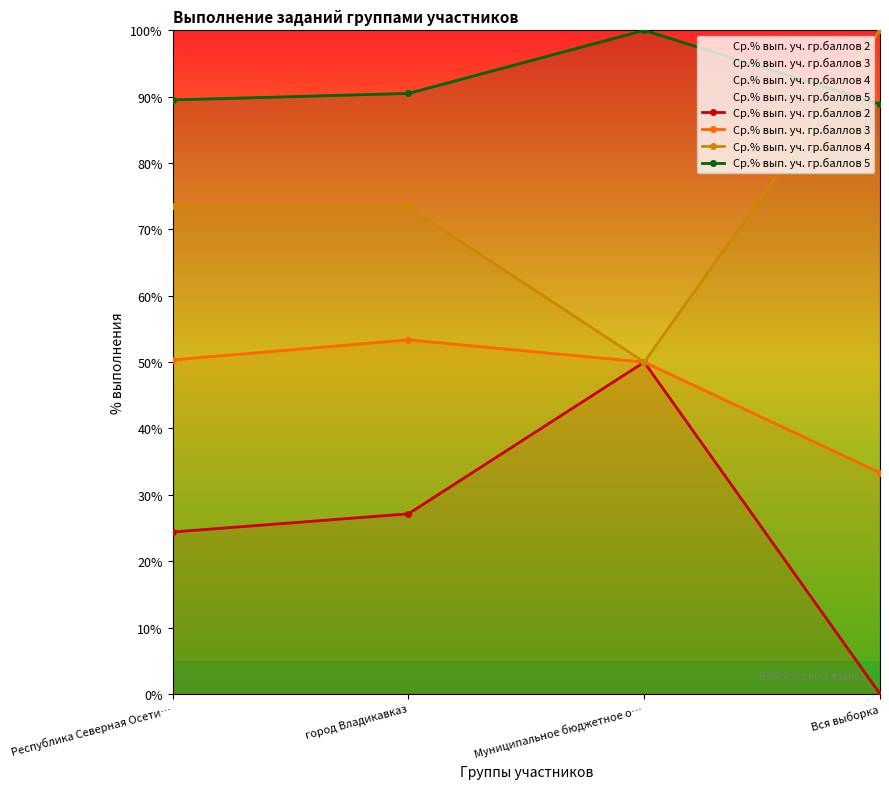

How many values in the Ср.% вып. уч. гр.баллов 4 series exceed 73?

3